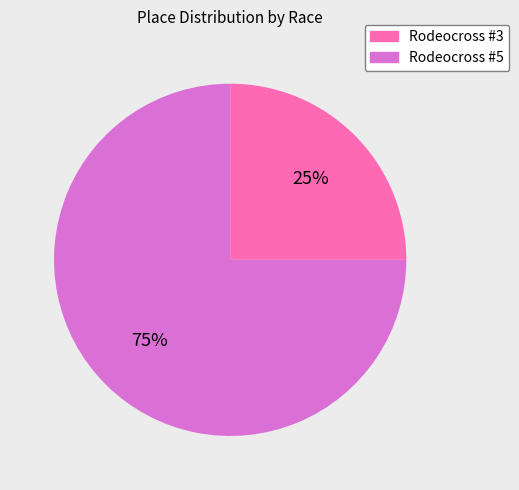

Which slice is the smallest?

Rodeocross #3